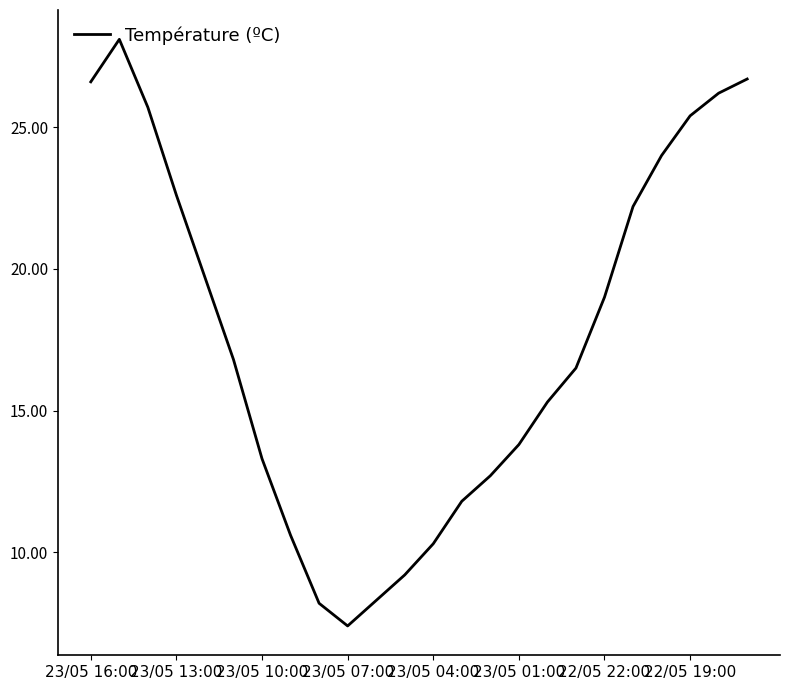

What is the maximum value shown in the chart?

28.1